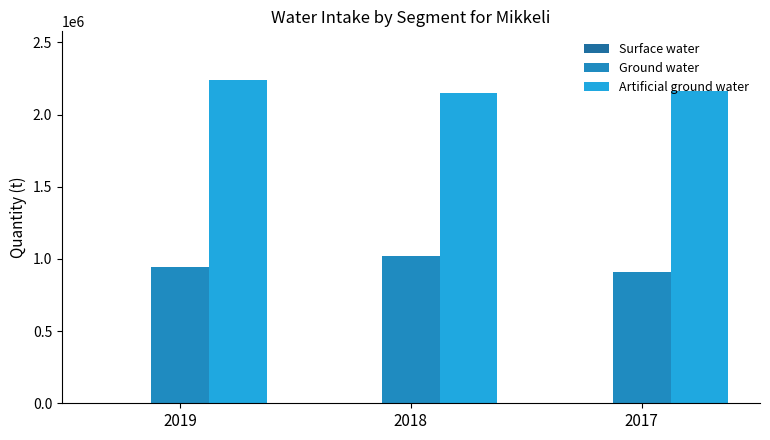

What is the lowest value of the Ground water series?

907962